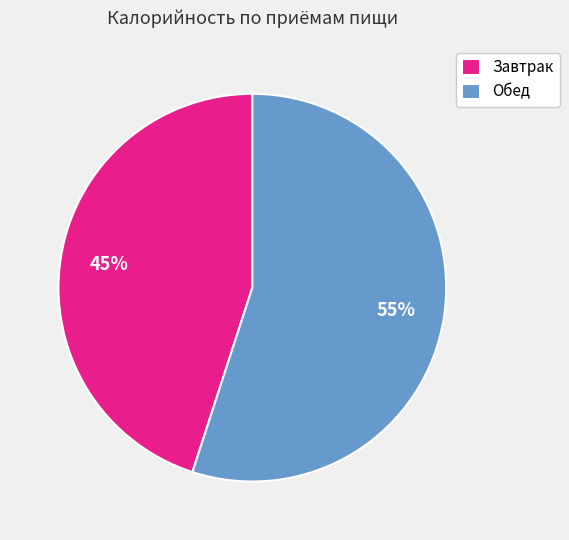

Count the number of slices in the pie.

2